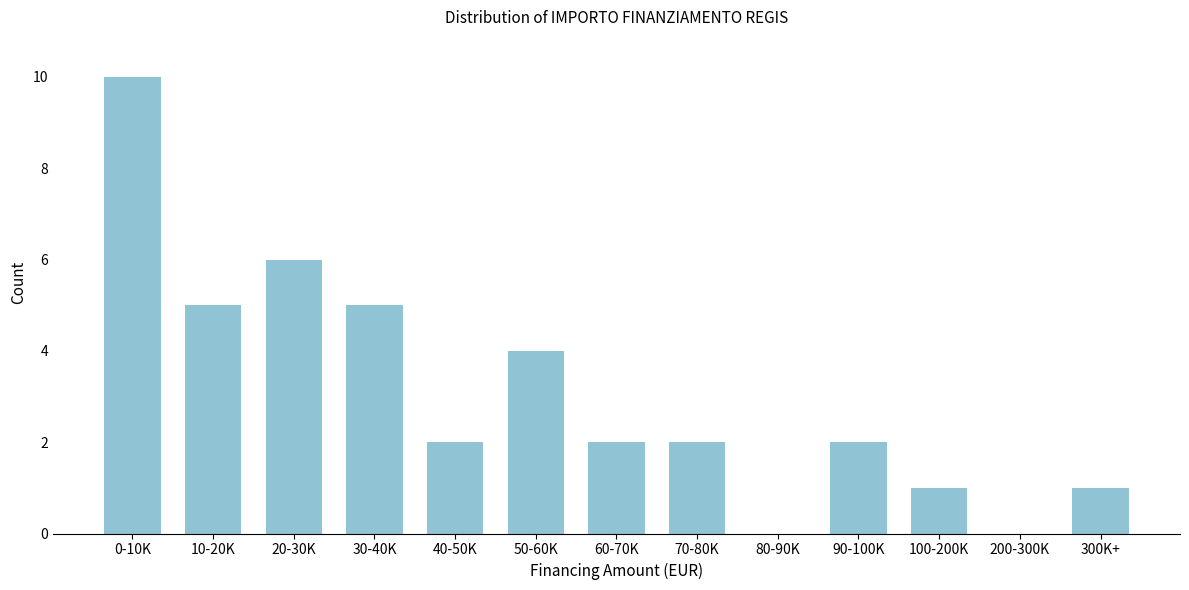

Reading left to right, transcribe all the data shown in this chart.

0-10K=10	10-20K=5	20-30K=6	30-40K=5	40-50K=2	50-60K=4	60-70K=2	70-80K=2	80-90K=0	90-100K=2	100-200K=1	200-300K=0	300K+=1